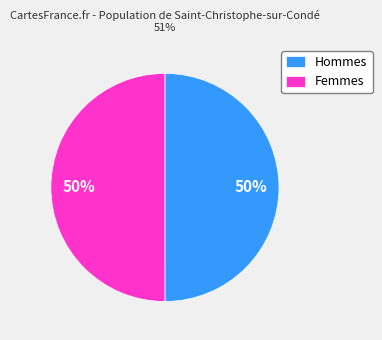

Is it true that Hommes is 50% of the pie?

True